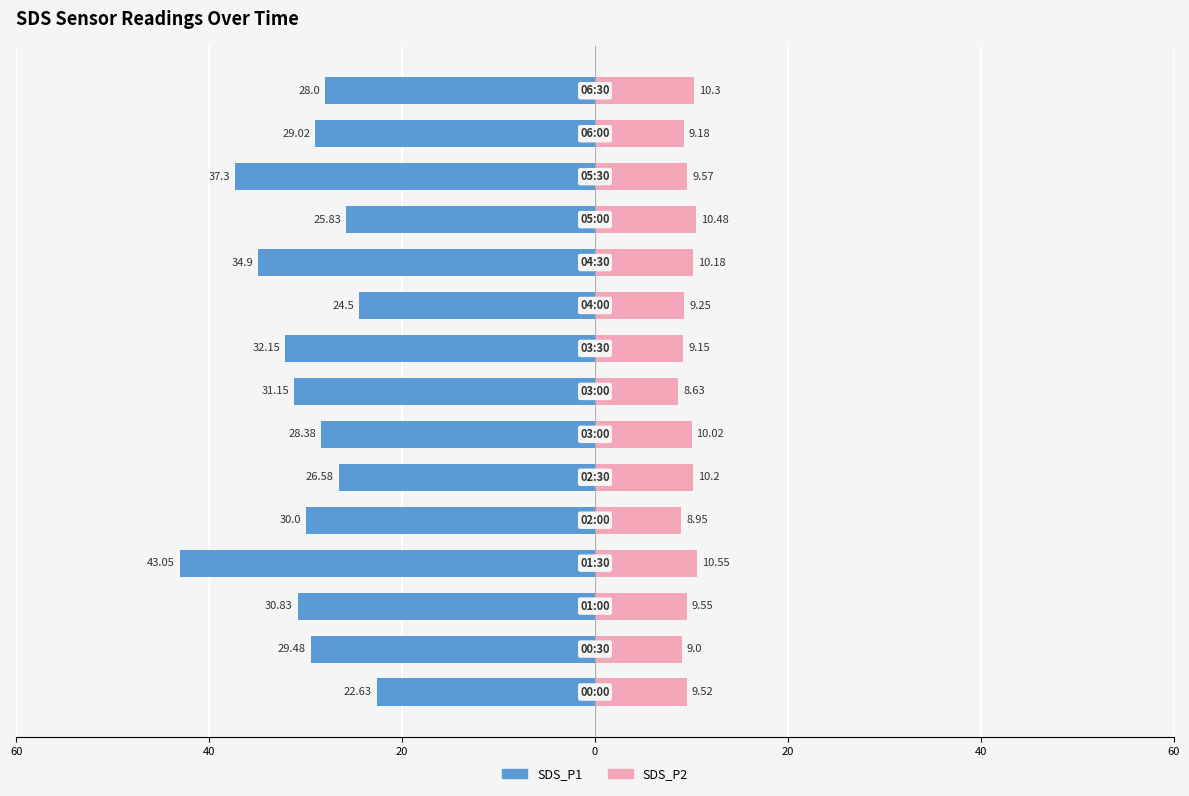

Between 40 and 8, which is larger?

40